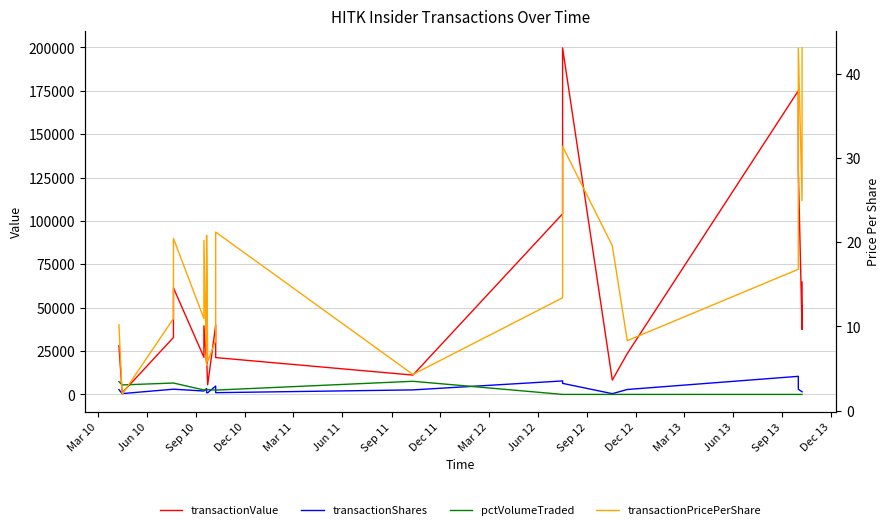

How many data points does each series have?

20